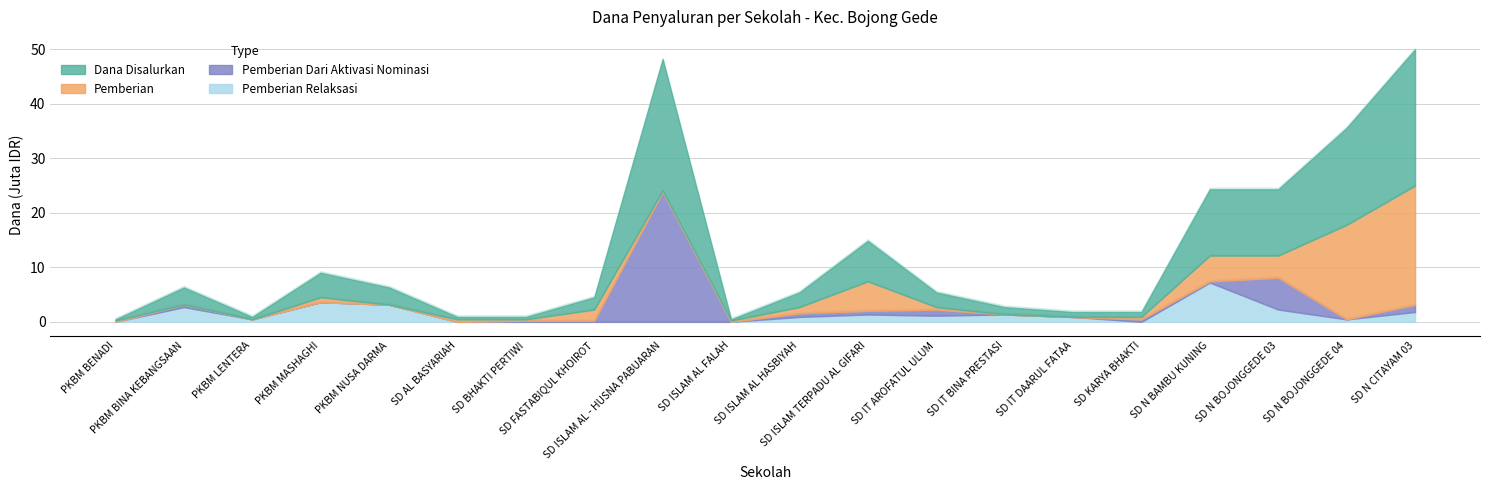

What is the label of the 1st point from the left?

PKBM BENADI